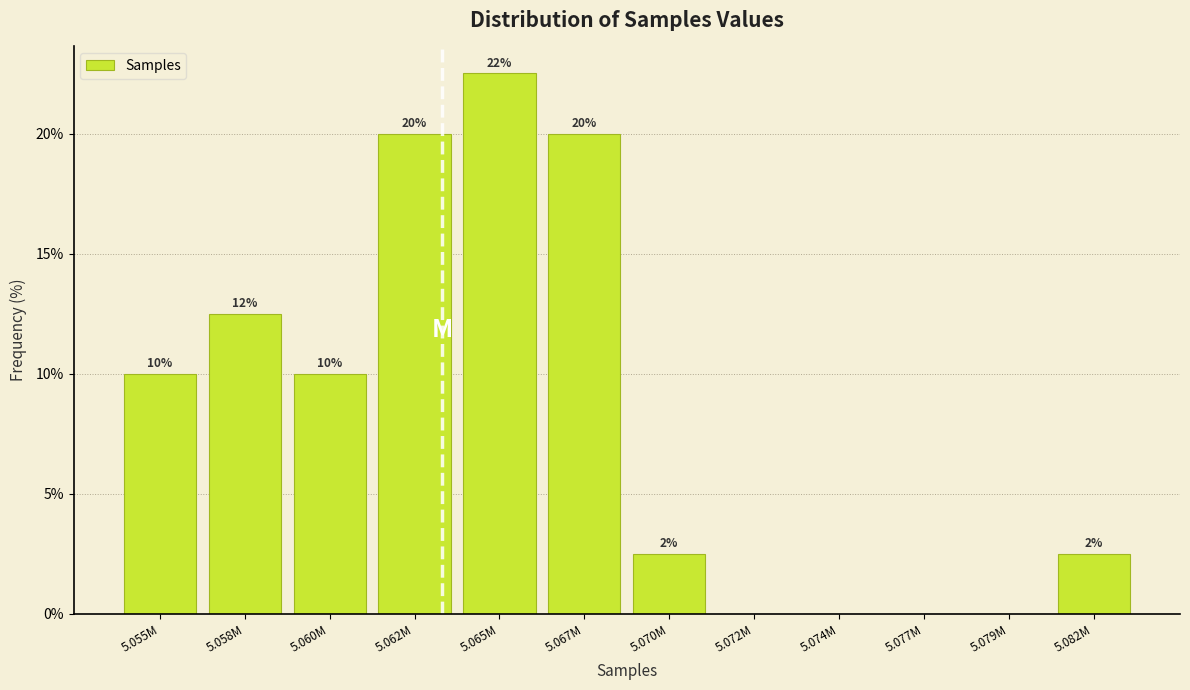

Between 5.055M and 5.077M, which is larger?

5.055M